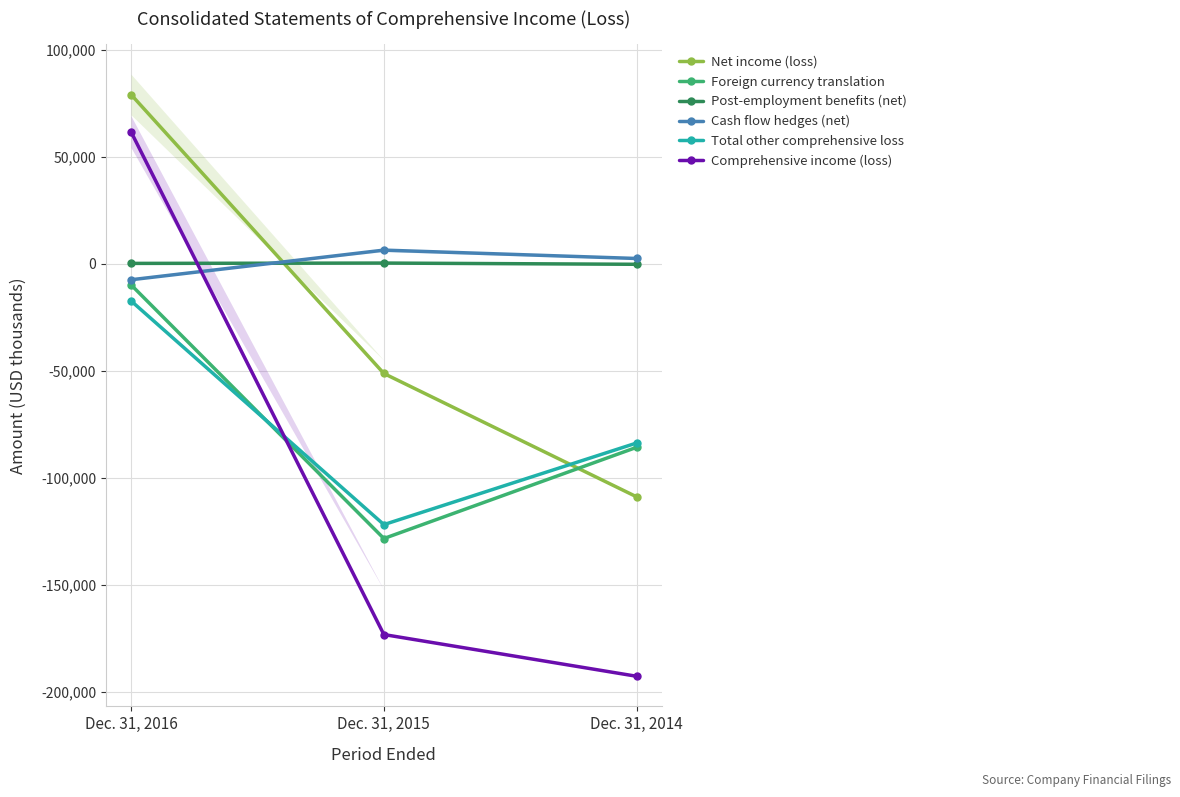

What is the value of the Cash flow hedges (net) point at the 2nd from the left?

6278